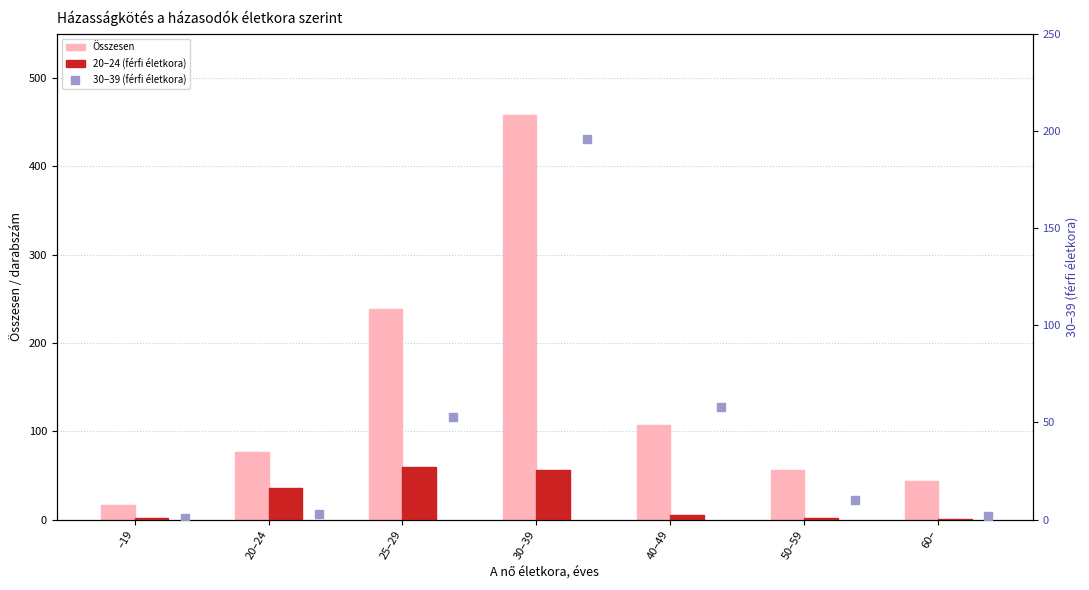

Which series has the largest total across all categories?

Összesen